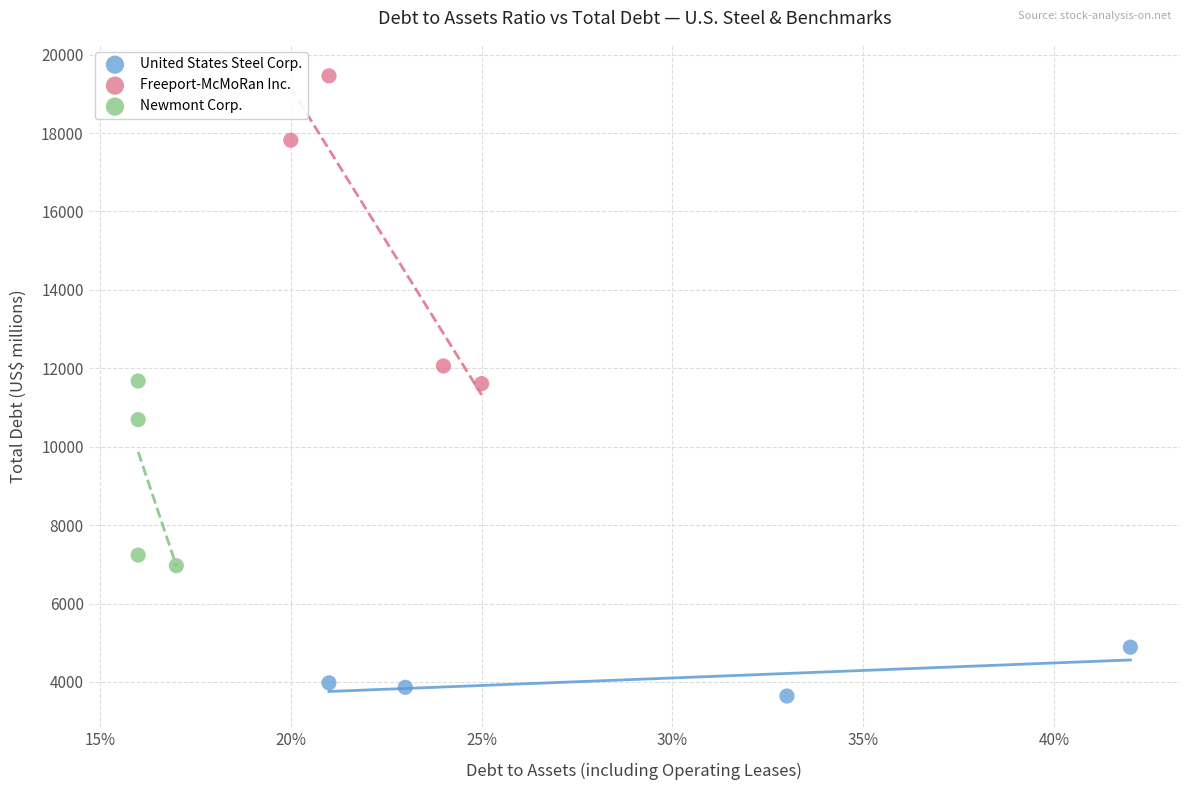

What are all the series names shown in the legend?

United States Steel Corp., Freeport-McMoRan Inc., Newmont Corp.